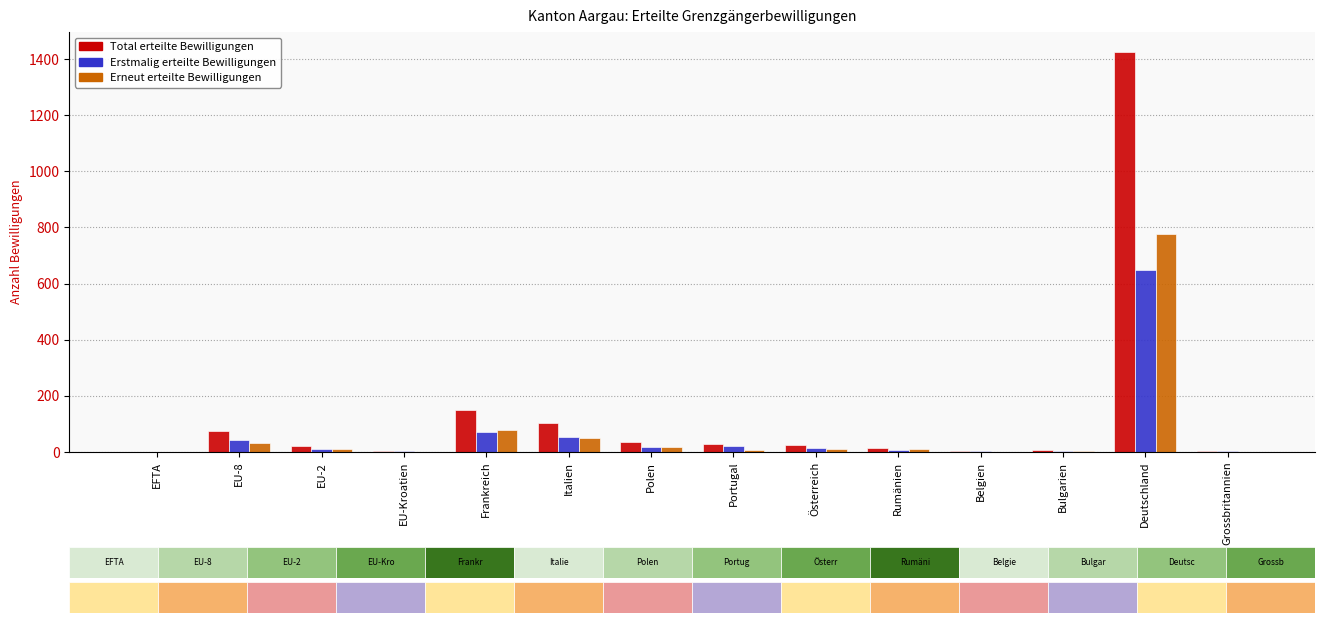

At which category is the sum across all series the highest?

Deutschland